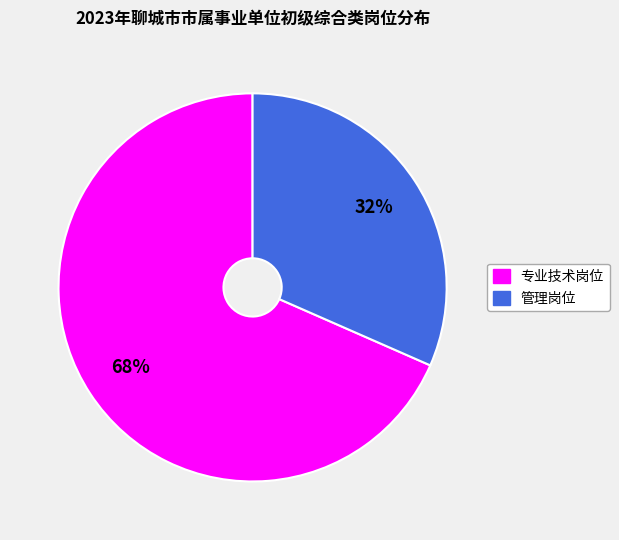

To the nearest percent, what is the combined percentage of 管理岗位 and 专业技术岗位?

100%